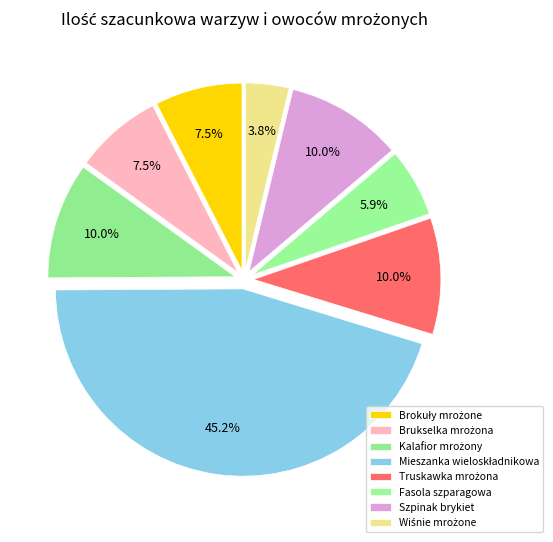

How many slices are in this pie chart?

8